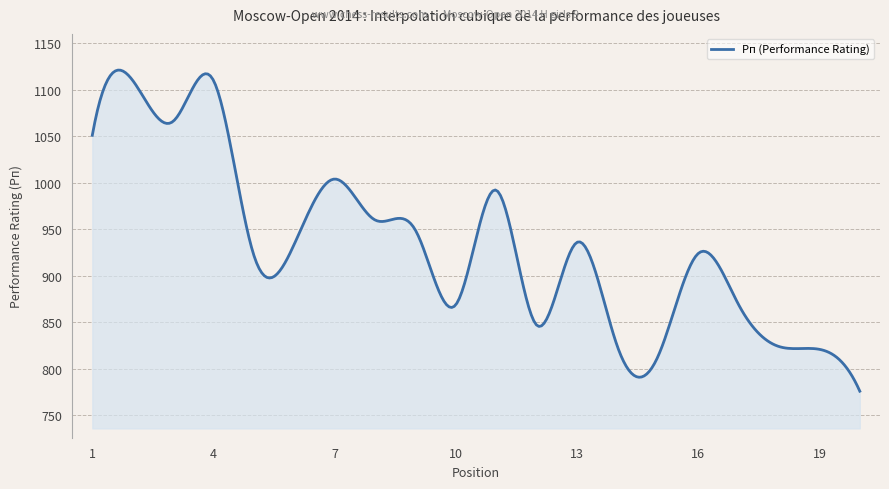

What is the minimum value shown in the chart?

776.0